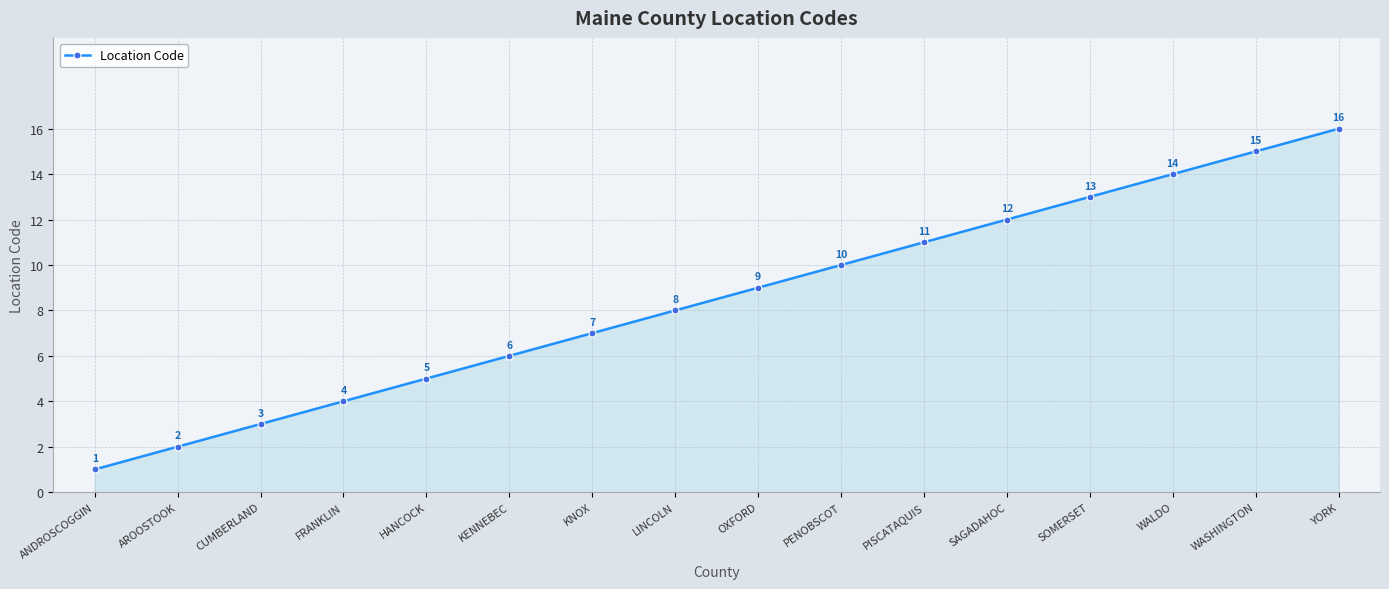

Does the chart display data point markers on the line(s)?

Yes